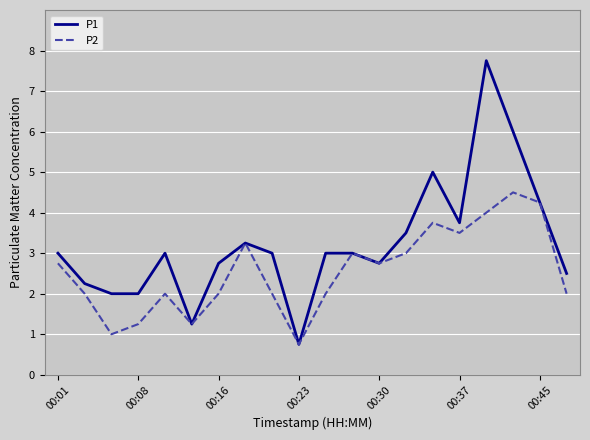

What is the minimum value shown in the chart?

0.8